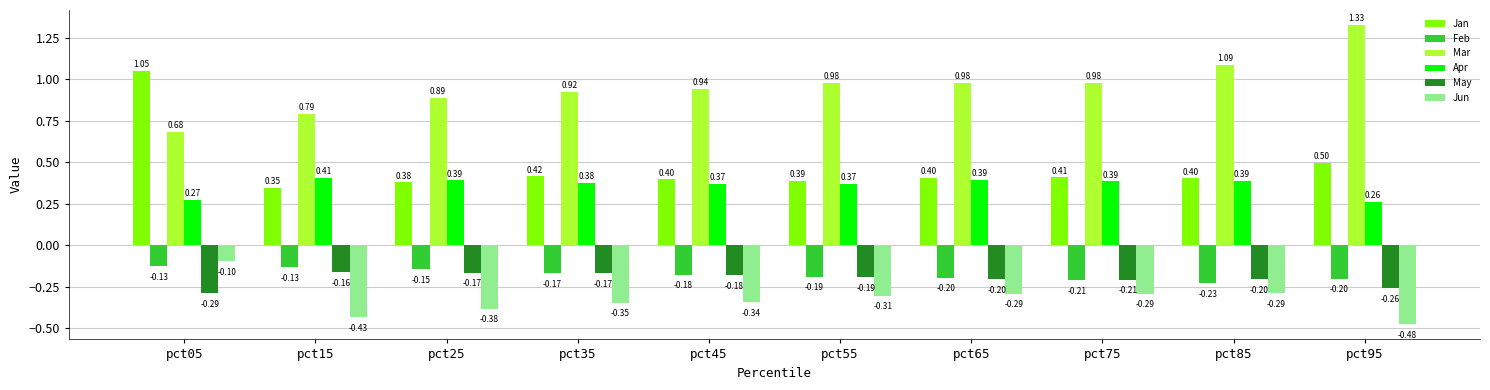

At which category does the chart reach its minimum across all series?

pct95